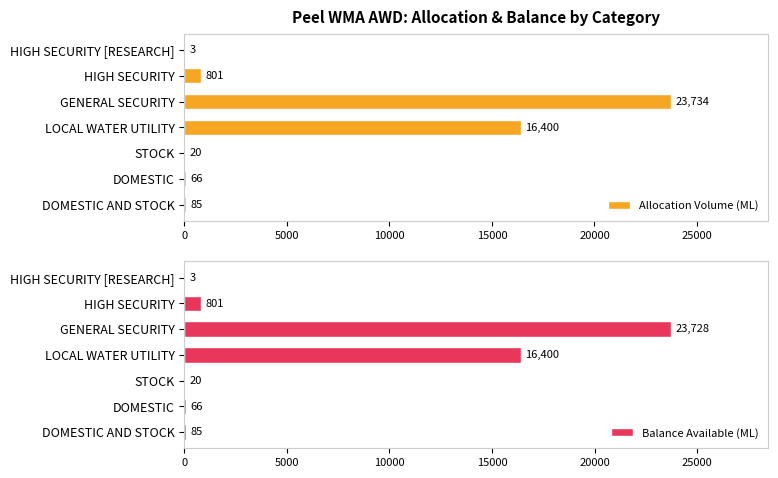

Reading right to left, what are all the values shown in this chart?

Allocation Volume (ML): 3	801	23734	16400	20	66	85
Balance Available (ML): 3	801	23728	16400	20	66	85